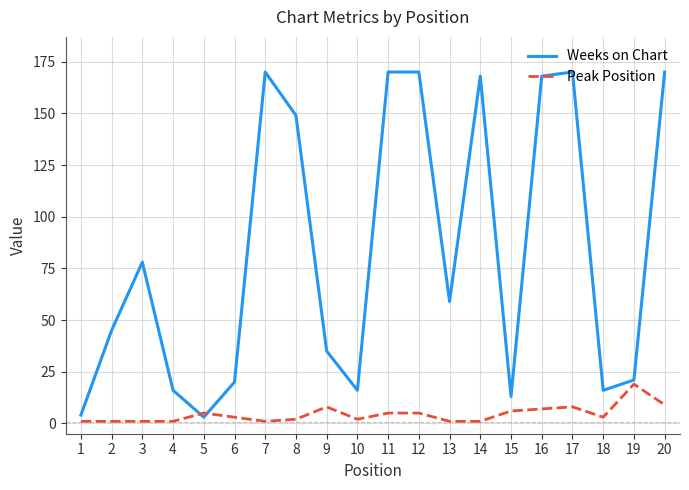

How many series are shown in this chart?

2